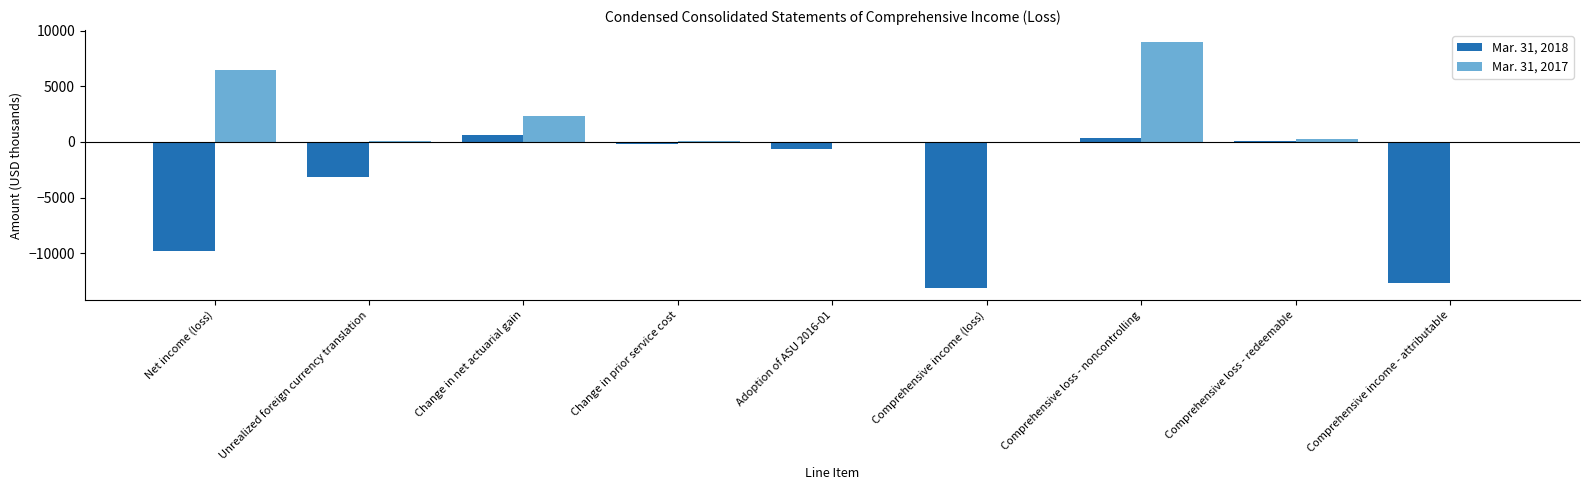

At which category is the sum across all series the highest?

Comprehensive loss - noncontrolling